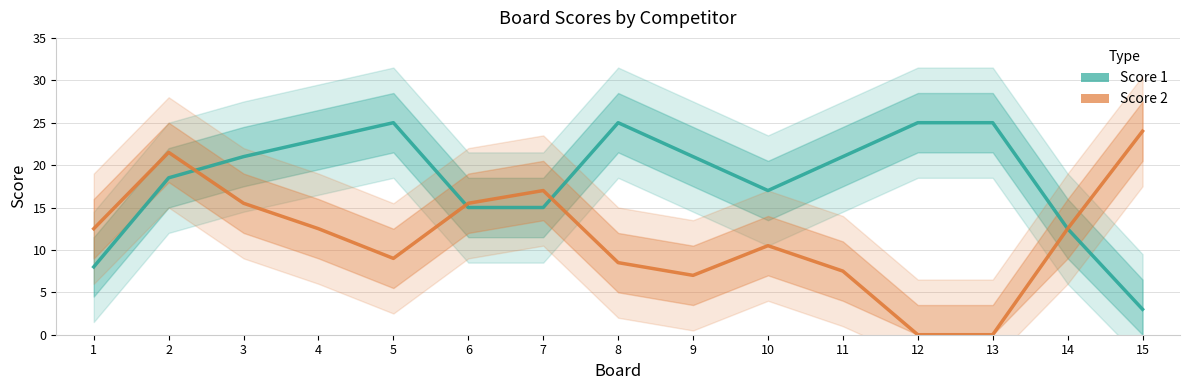

What is the maximum value shown in the chart?

25.0